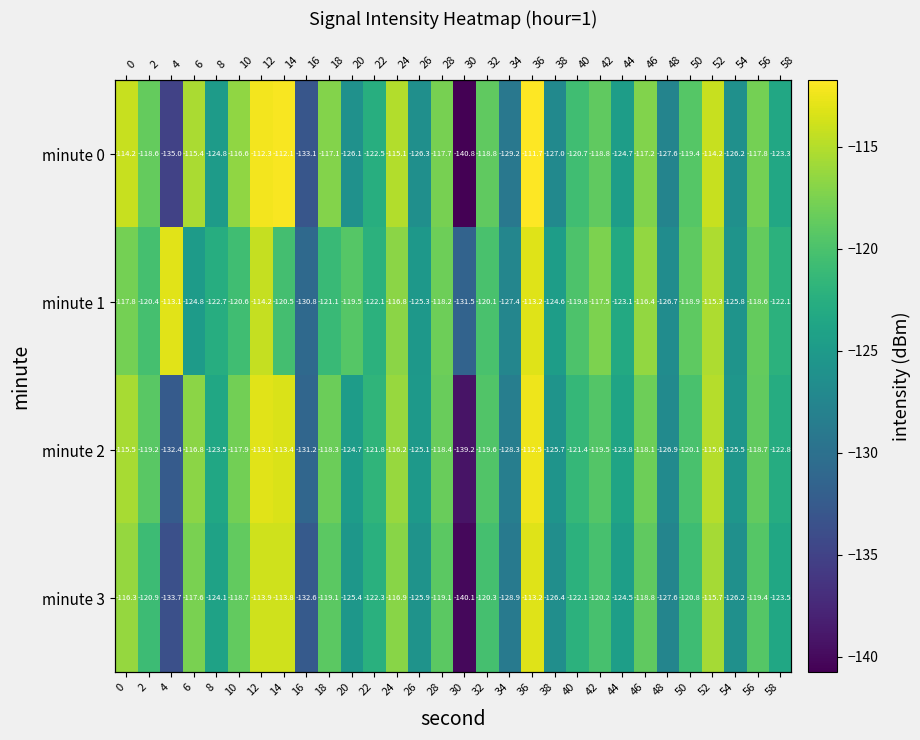

Rank the categories by minute 0 value from lowest to highest.

30, 4, 16, 34, 48, 38, 26, 54, 20, 8, 44, 58, 22, 40, 50, 32, 42, 2, 56, 28, 46, 18, 10, 6, 24, 0, 52, 12, 14, 36